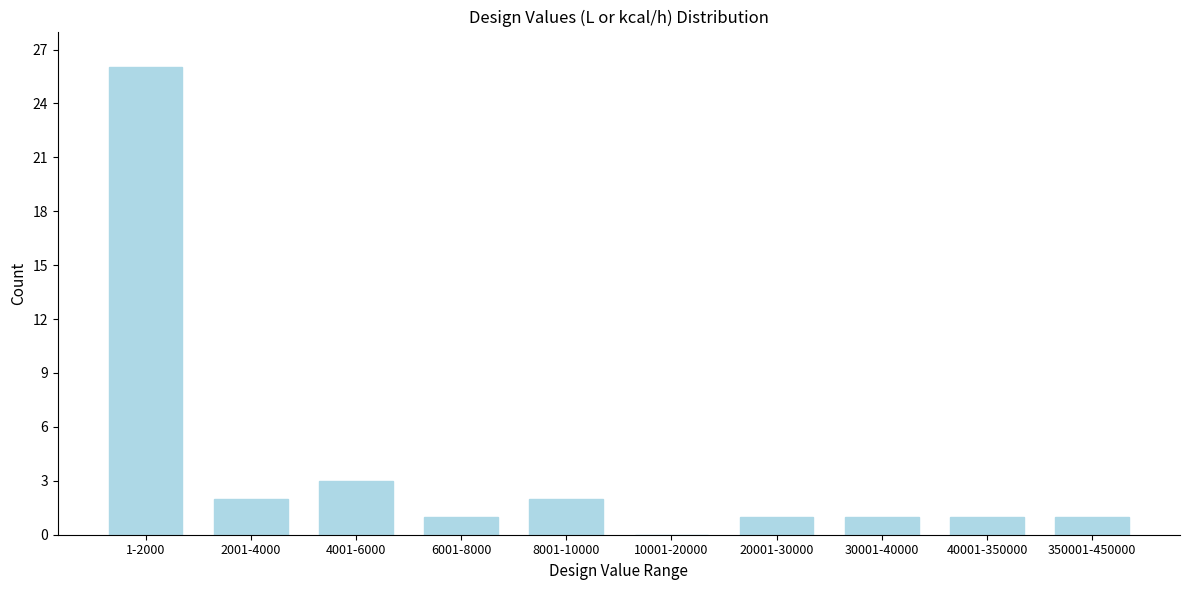

Reading right to left, what are all the values shown in this chart?

350001-450000=1	40001-350000=1	30001-40000=1	20001-30000=1	10001-20000=0	8001-10000=2	6001-8000=1	4001-6000=3	2001-4000=2	1-2000=26